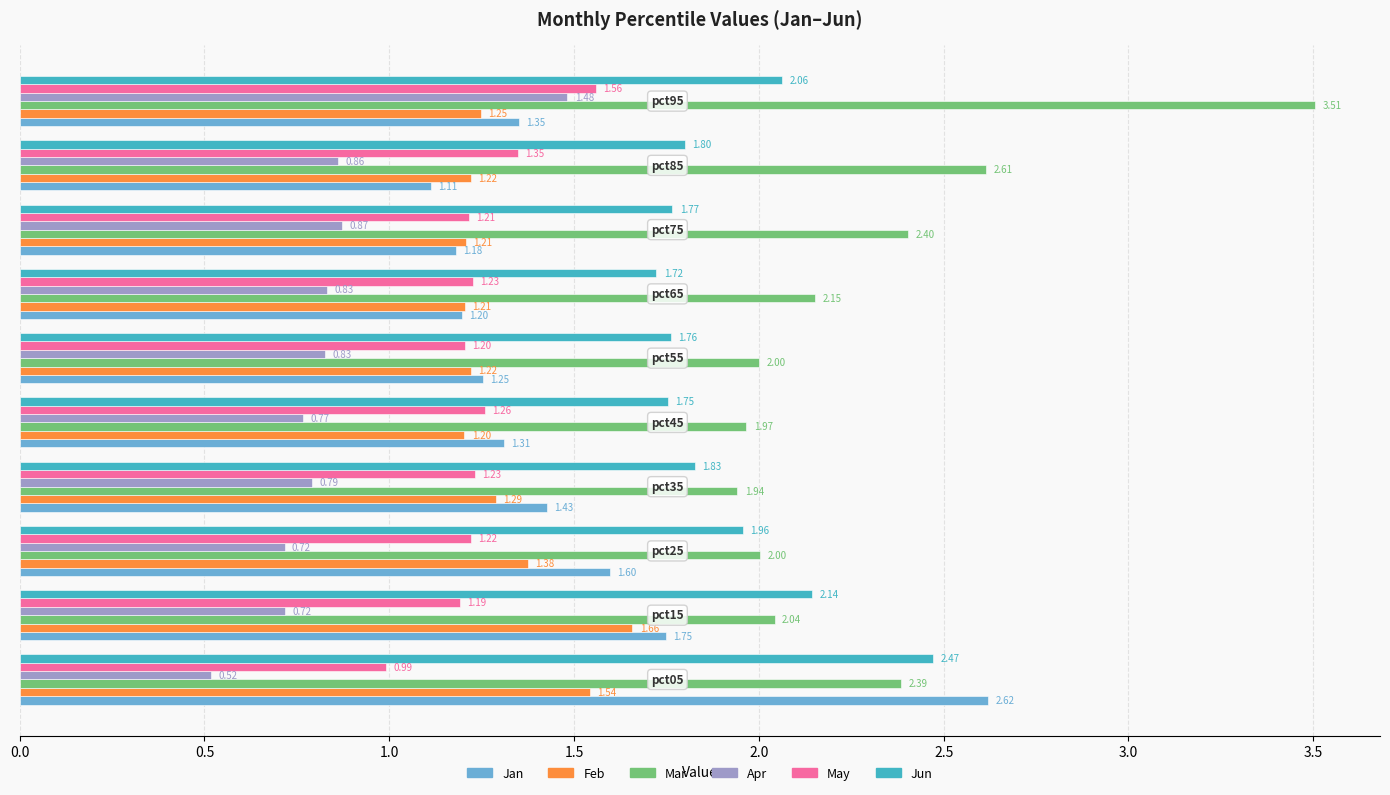

List the series in order of their peak value, highest first.

Mar, Jan, Jun, Feb, May, Apr